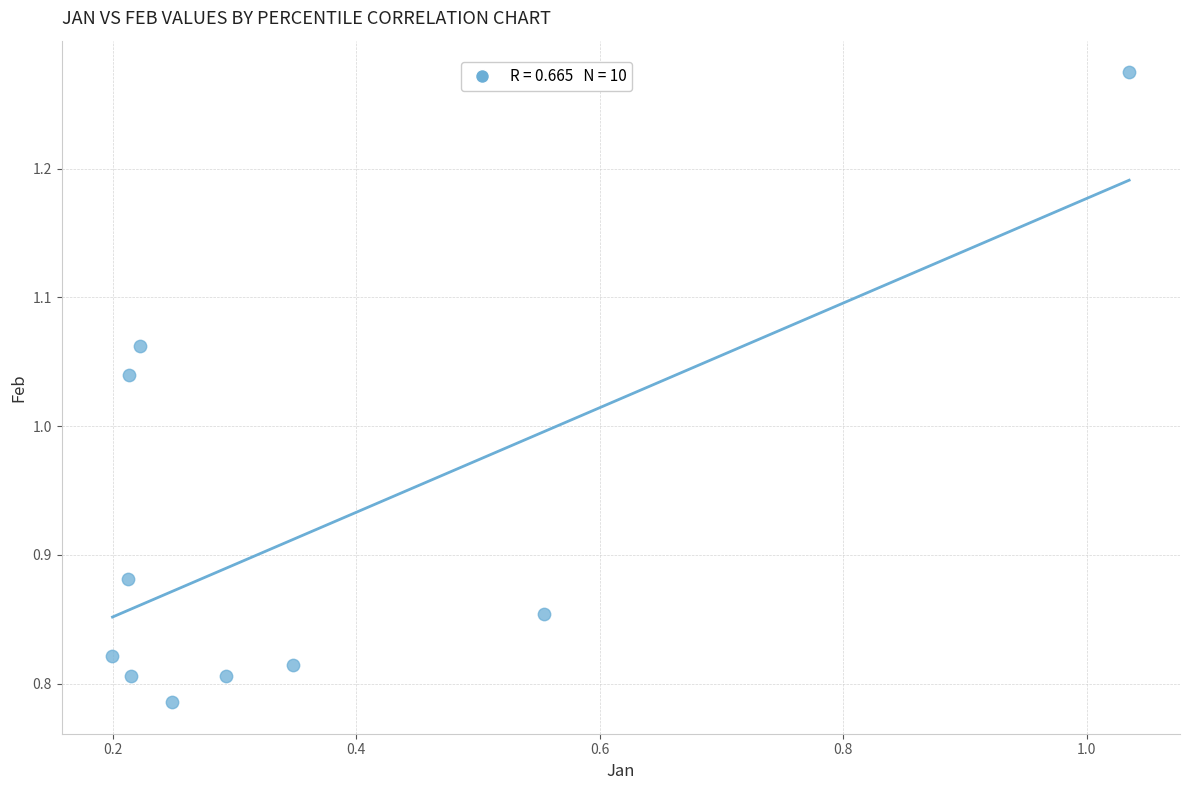

What is the range of Y values (max minus min)?

0.5